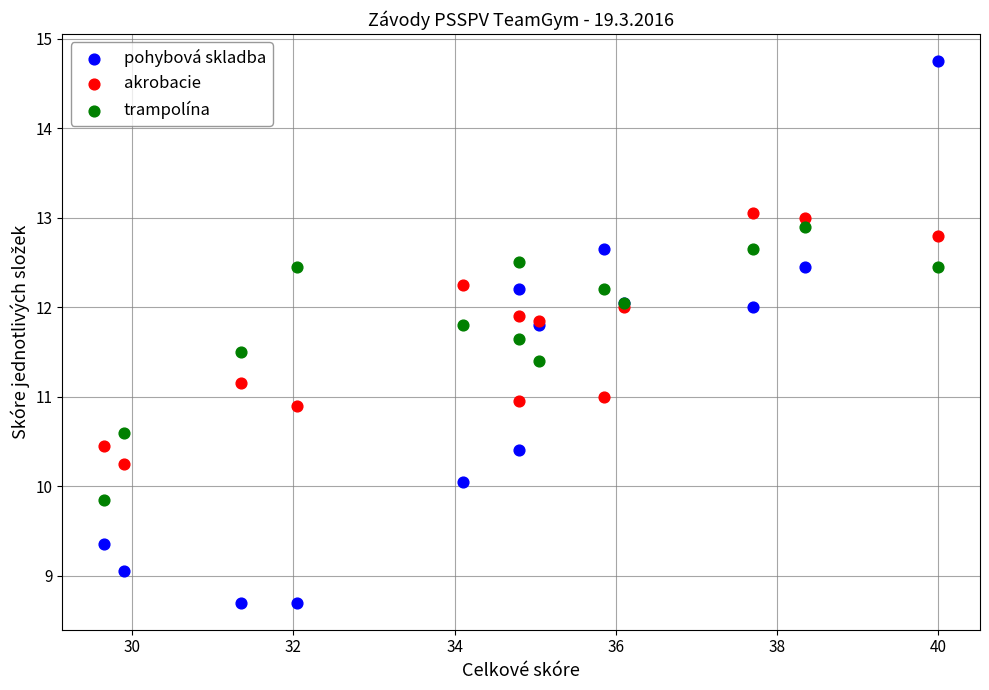

What is the X range (max minus min) for the scatter plot?

10.4